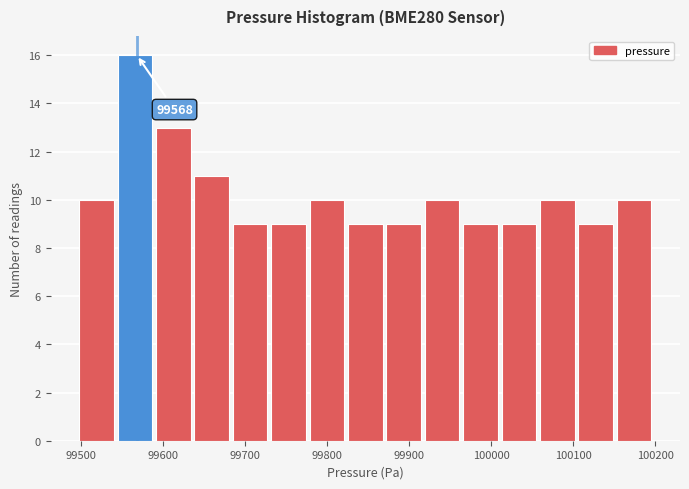

Over which range of the x-axis is the bar tallest?

99540 to 99590